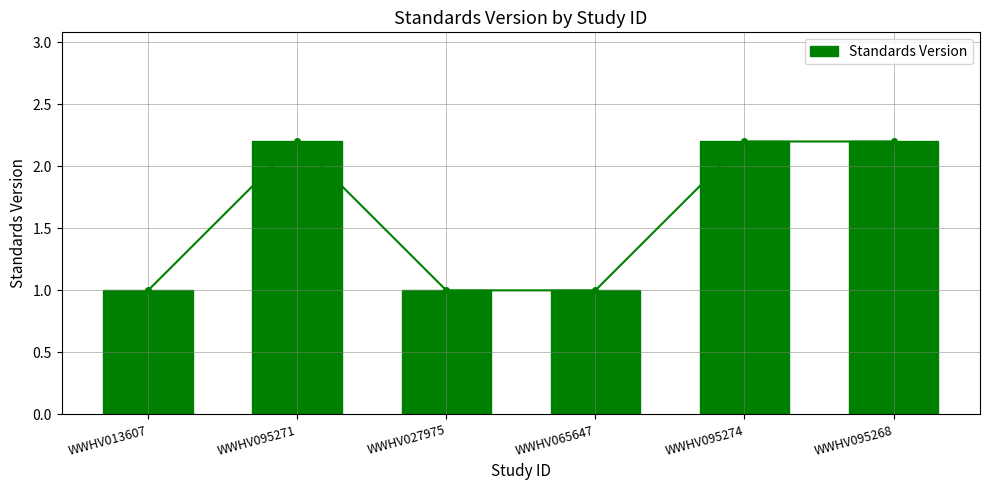

The chart shows a value of 1.4 at WWHV065647. True or false?

False